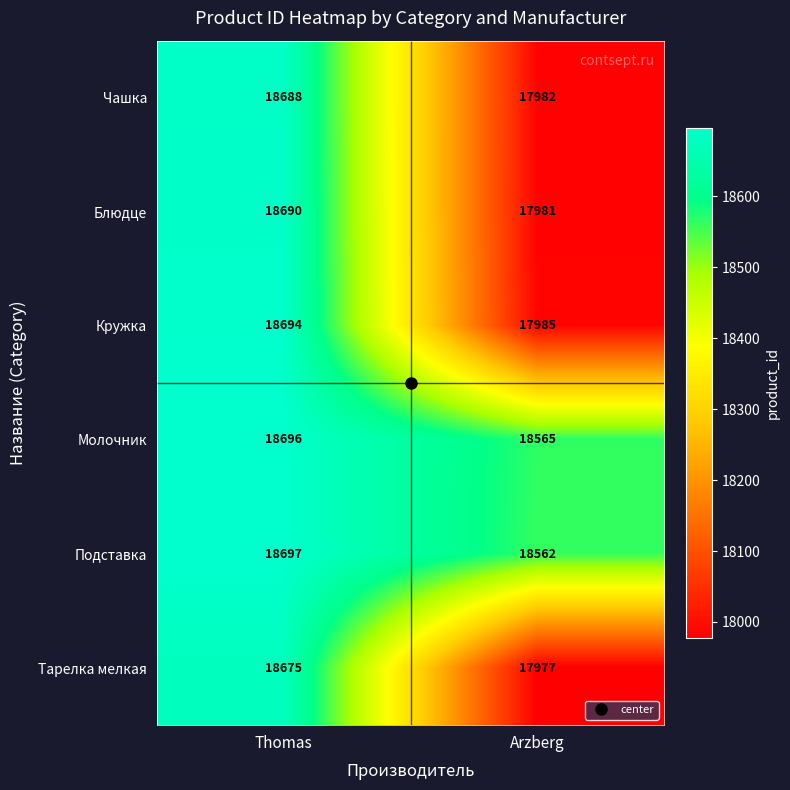

What is the difference between the Молочник values at Thomas and Arzberg?

131